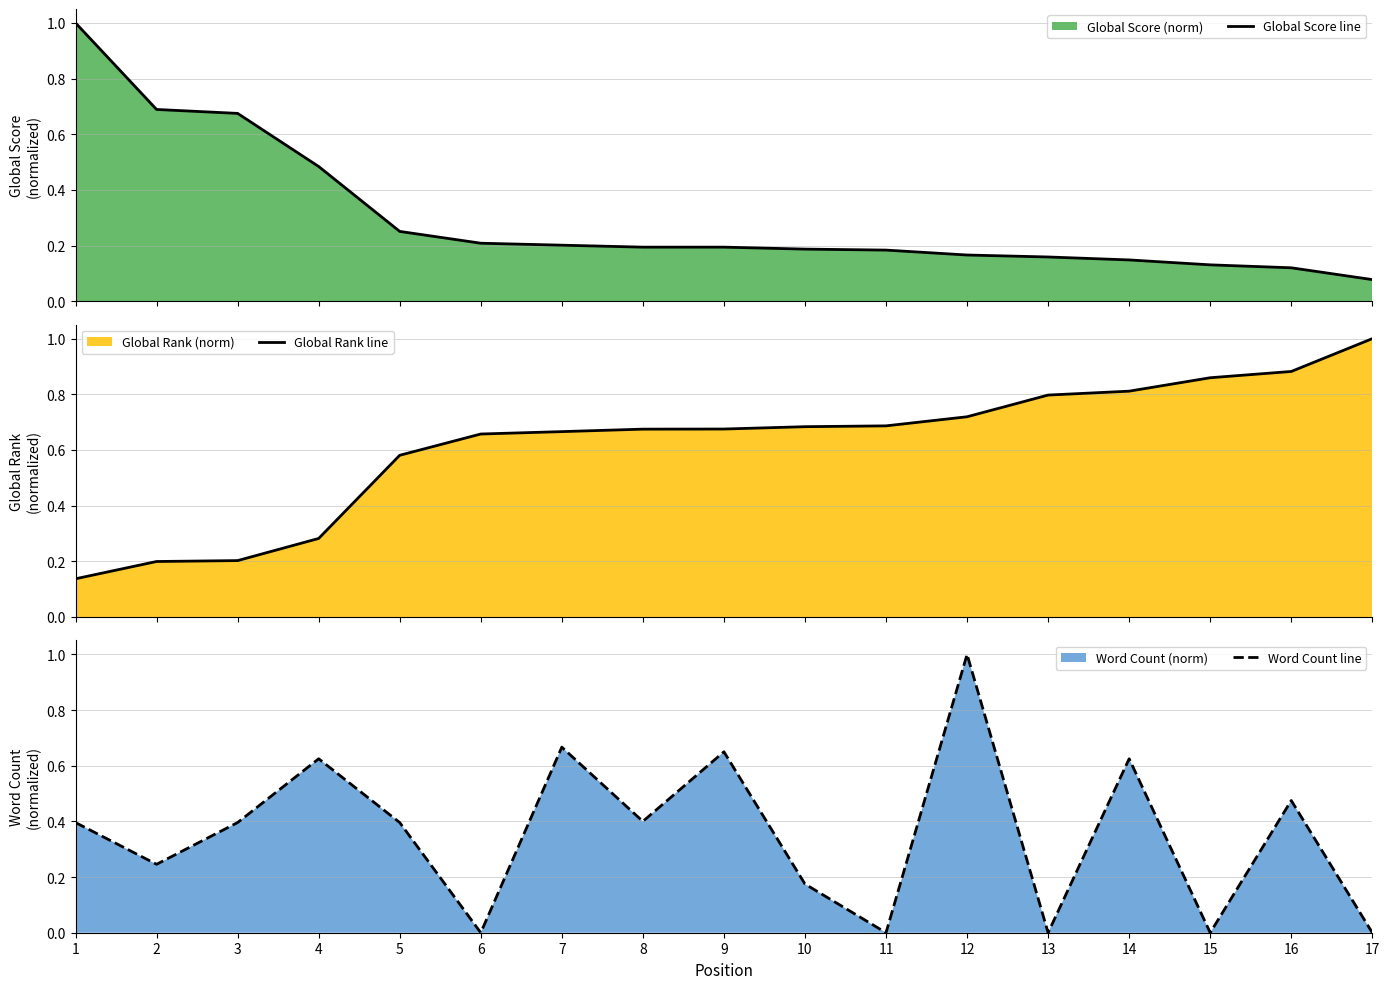

List the series in order of their peak value, lowest first.

Global Score line, Global Rank line, Word Count line